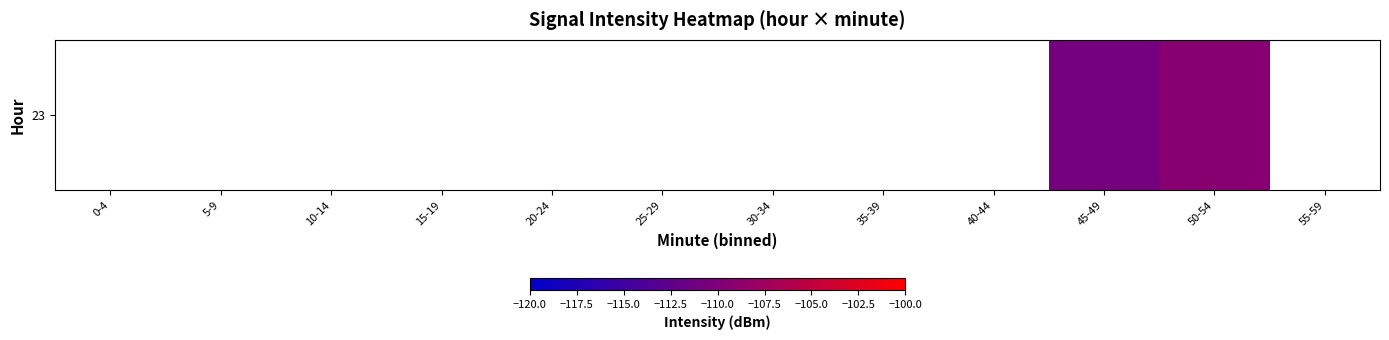

List the labels in order of value, largest first.

50-54, 55-59, 0-4, 5-9, 10-14, 15-19, 20-24, 25-29, 30-34, 35-39, 40-44, 45-49